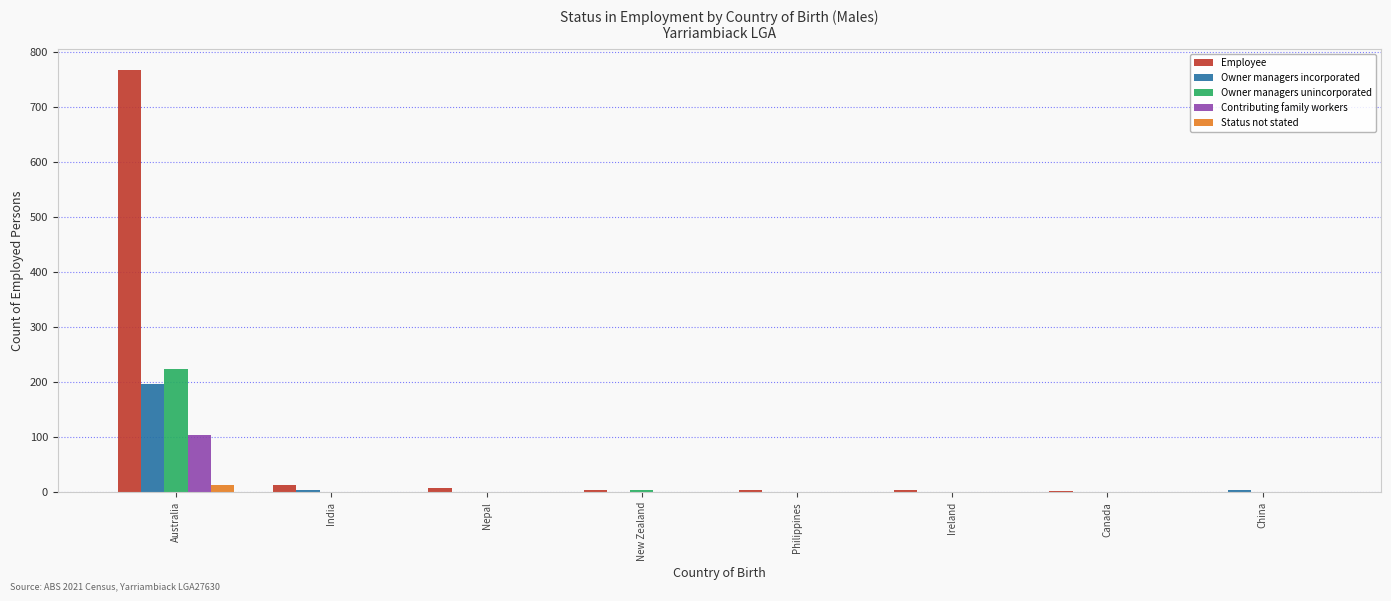

The value of Owner managers unincorporated at Nepal is 0. True or false?

True